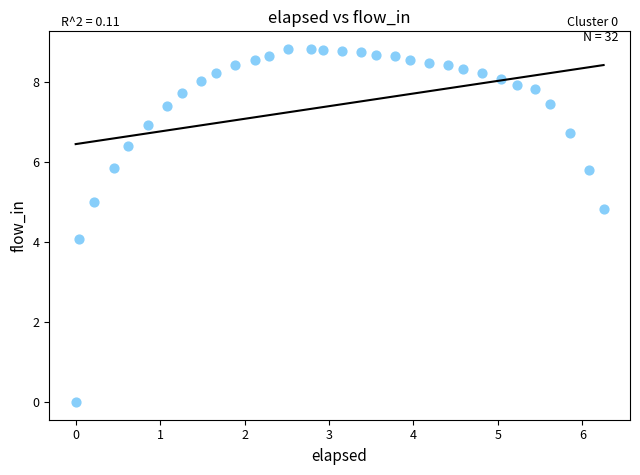

What is the range of Y values (max minus min)?

8.8